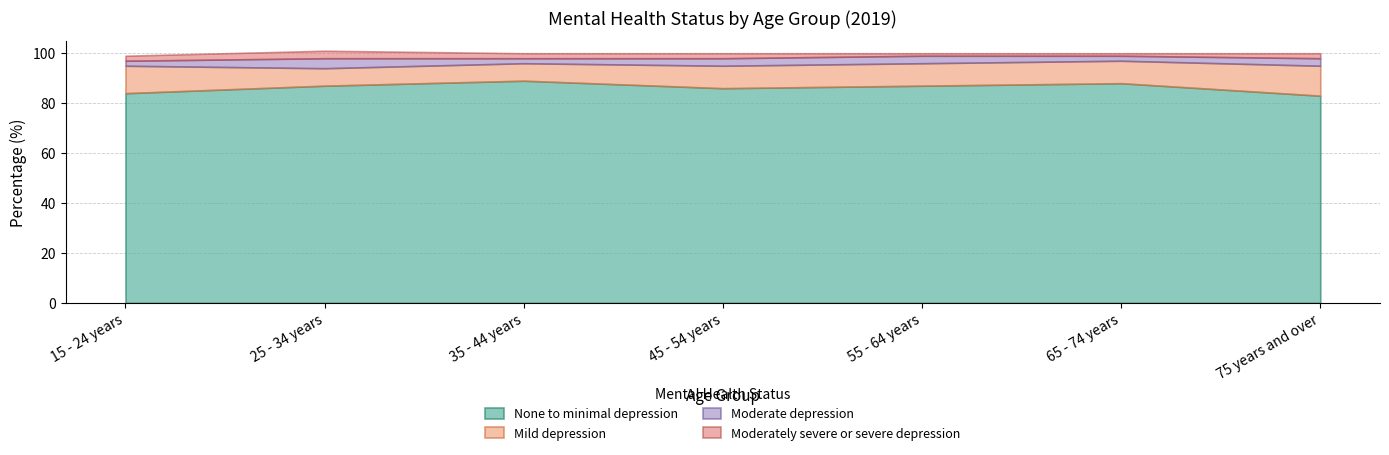

How many data points does each series have?

7